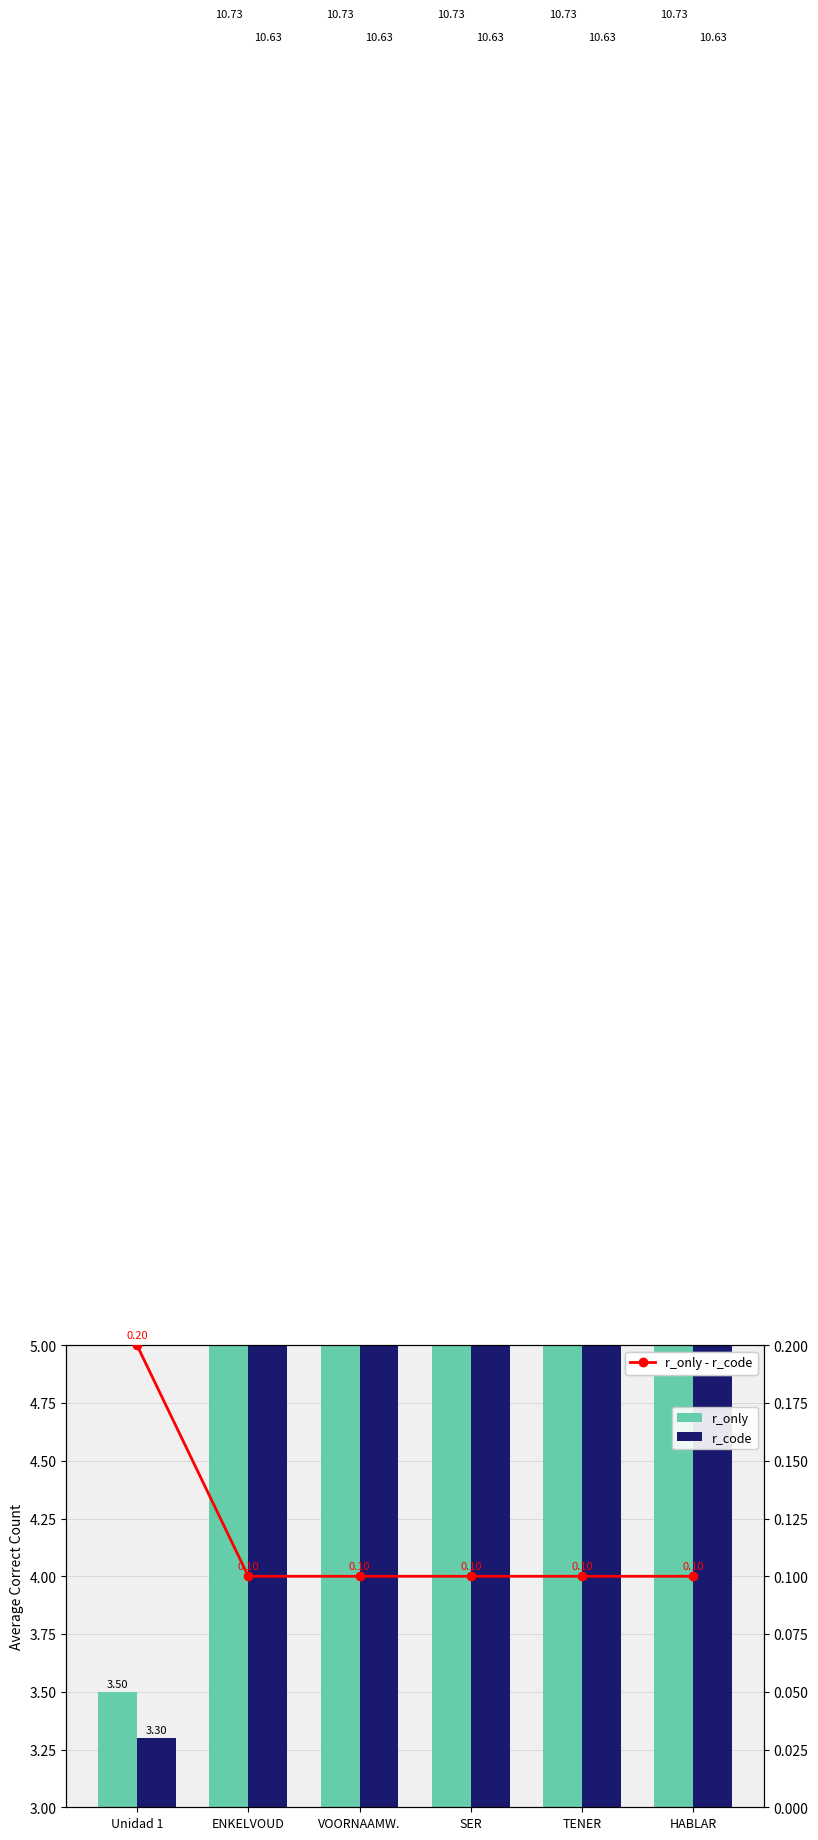

At which category is the sum across all series the highest?

HABLAR